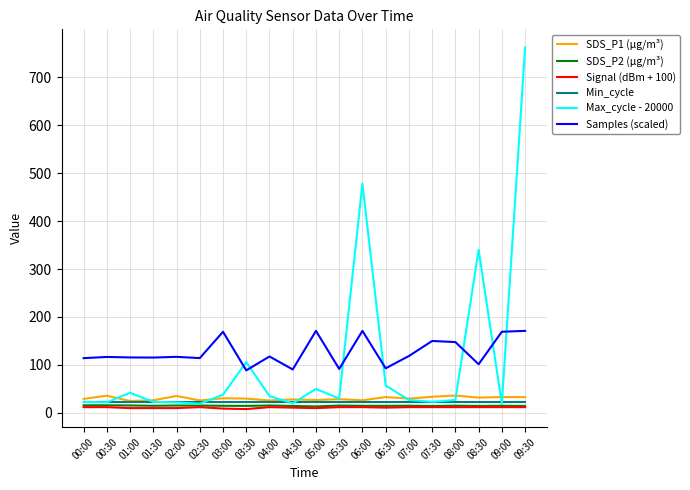

True or false: SDS_P2 (µg/m³) has more than 1 interior local peaks.

True